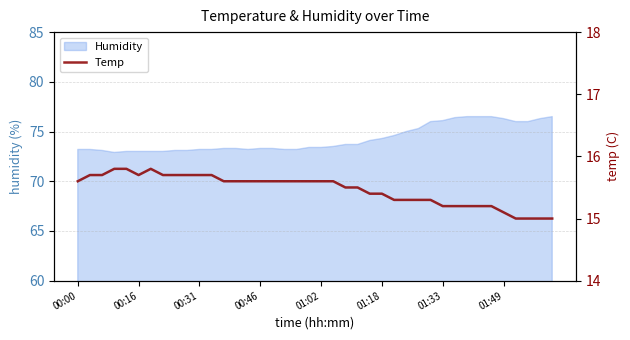

True or false: there are more than 0 points higher than both neighbors.

True